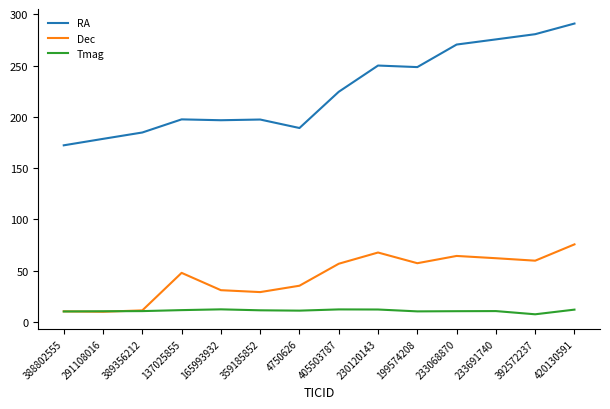

What position from the left is 230120143?

9